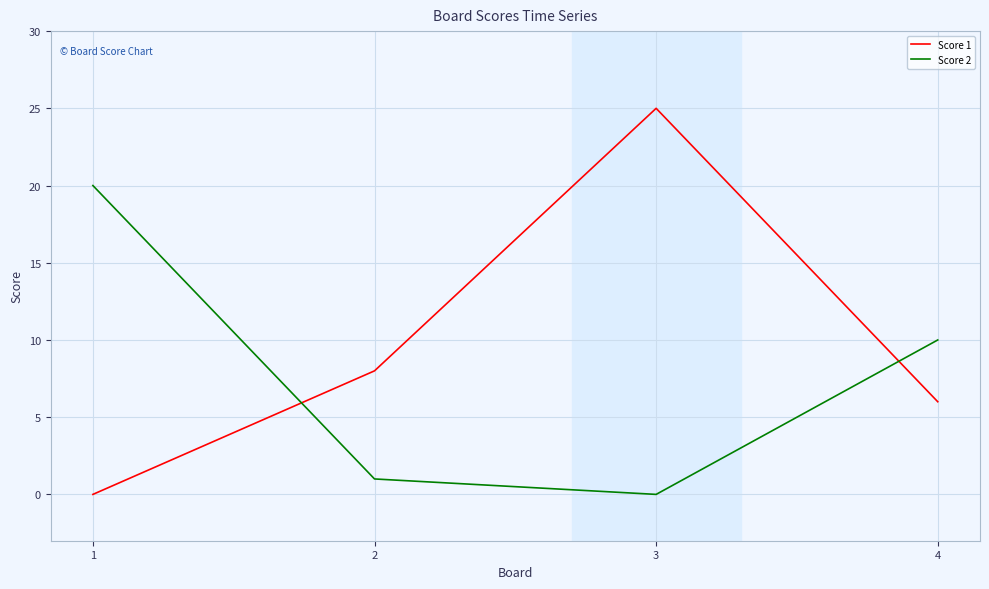

Which label corresponds to the largest value in the chart?

3